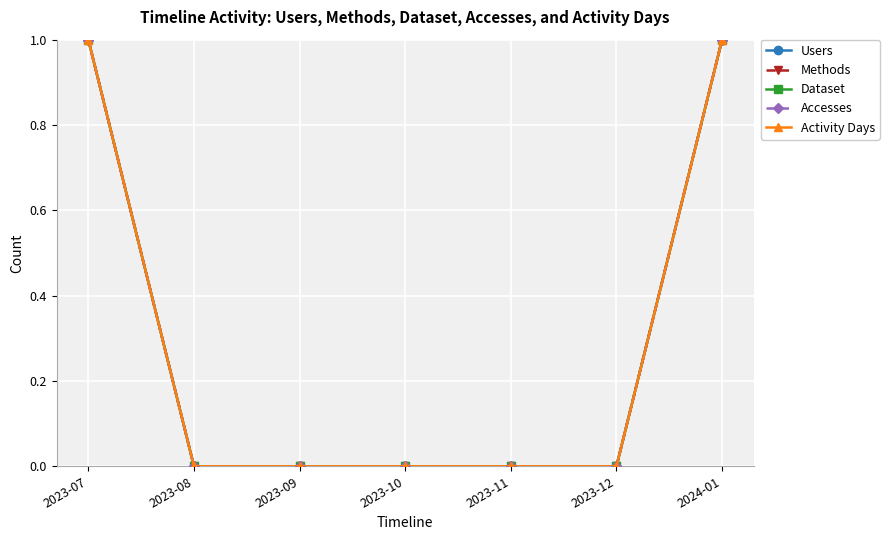

Count the Dataset values in the range 0 to 1.

7